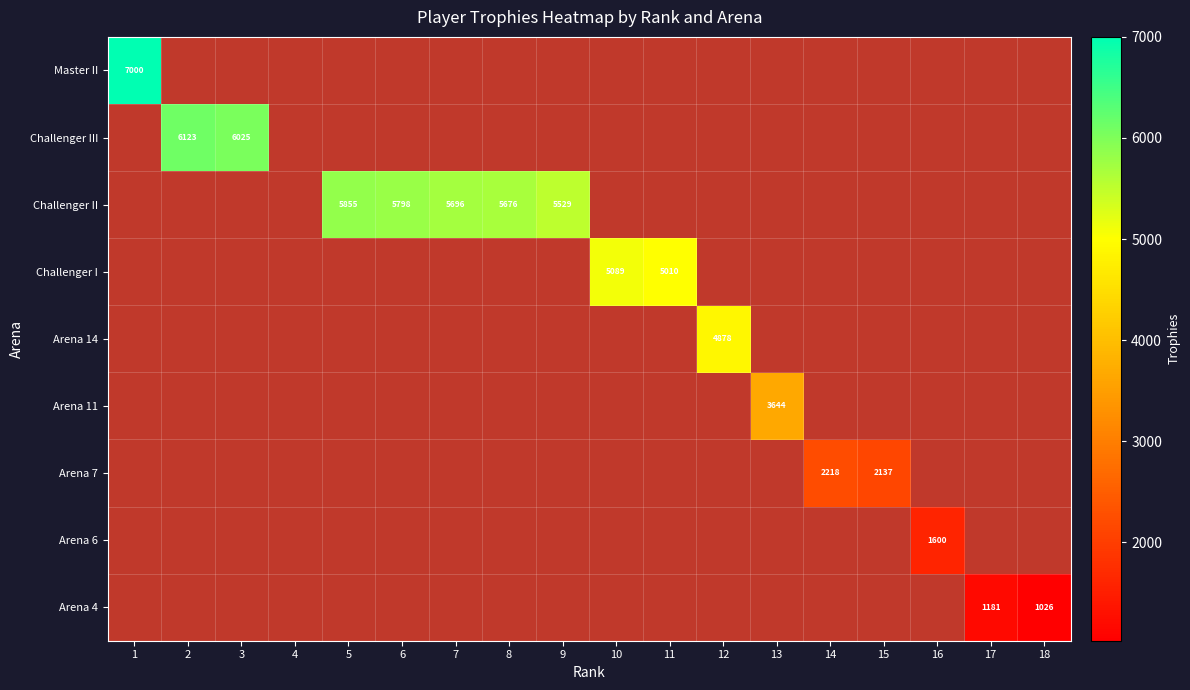

What is the smallest value displayed?

1026.0